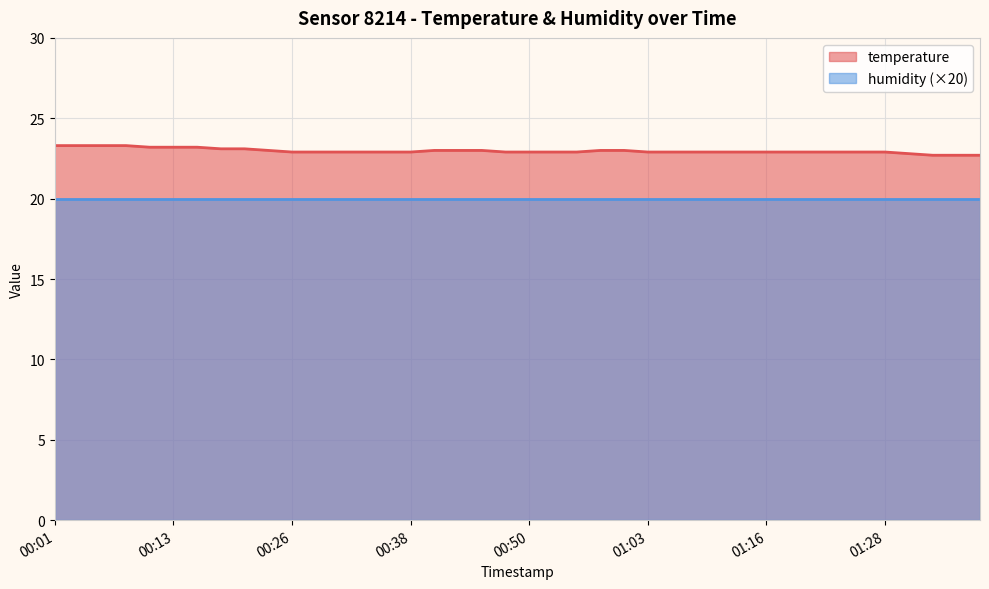

True or false: there are more than 0 points higher than both neighbors.

False